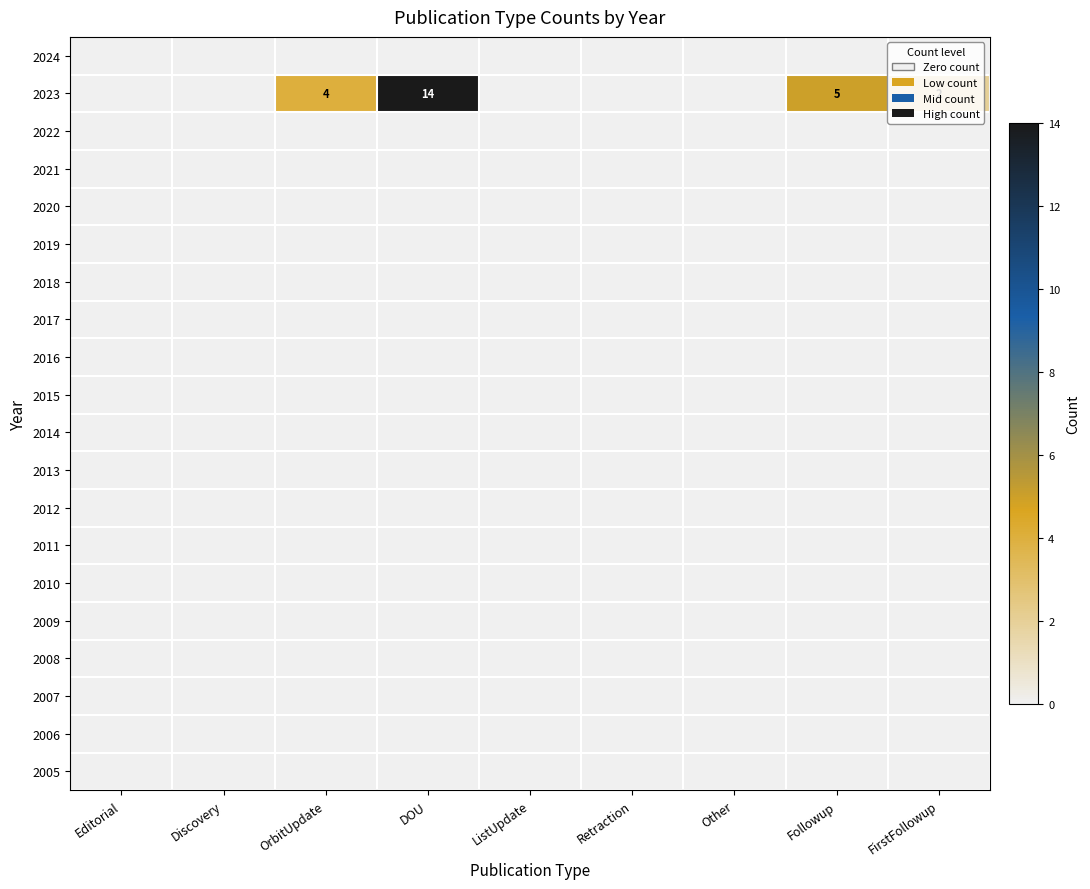

The 2010 series shows 0 at Editorial. True or false?

True